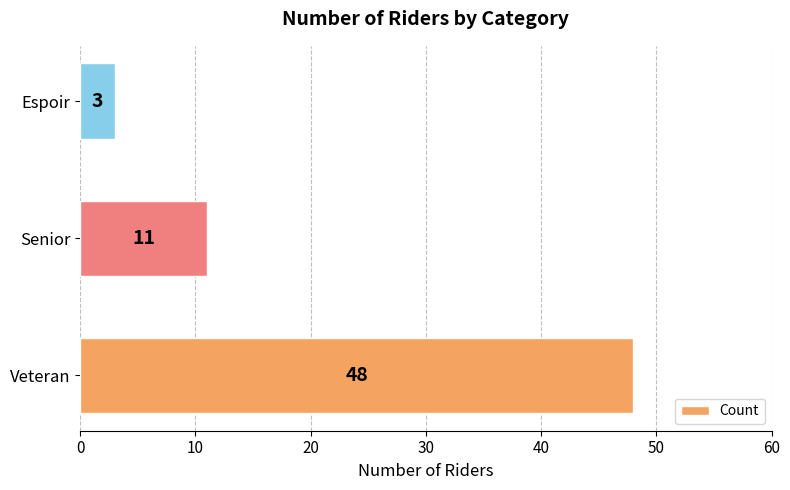

Rank the categories by value from highest to lowest.

Veteran, Senior, Espoir